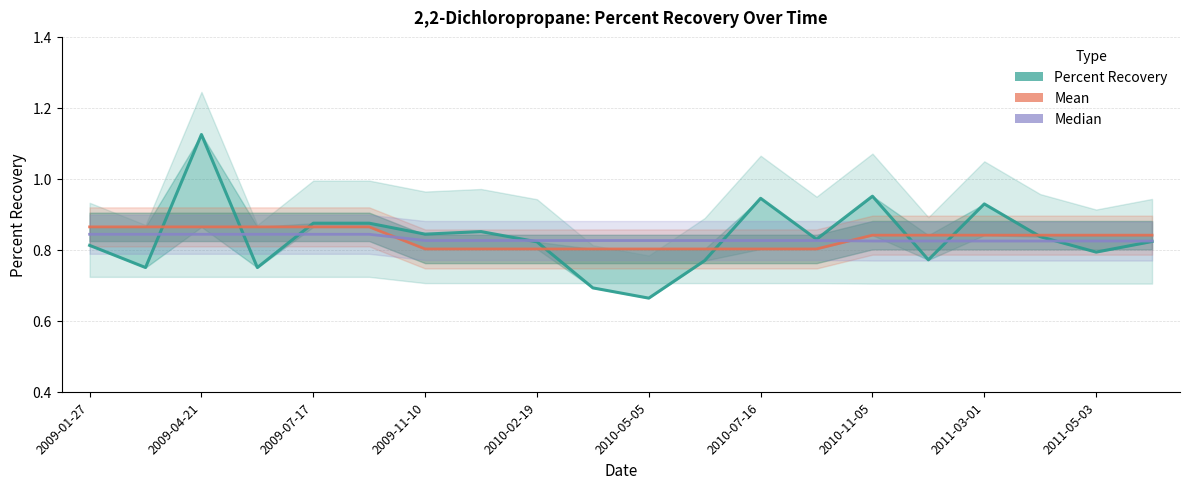

Rank the series at 17 from lowest to highest value.

Median, Percent Recovery, Mean